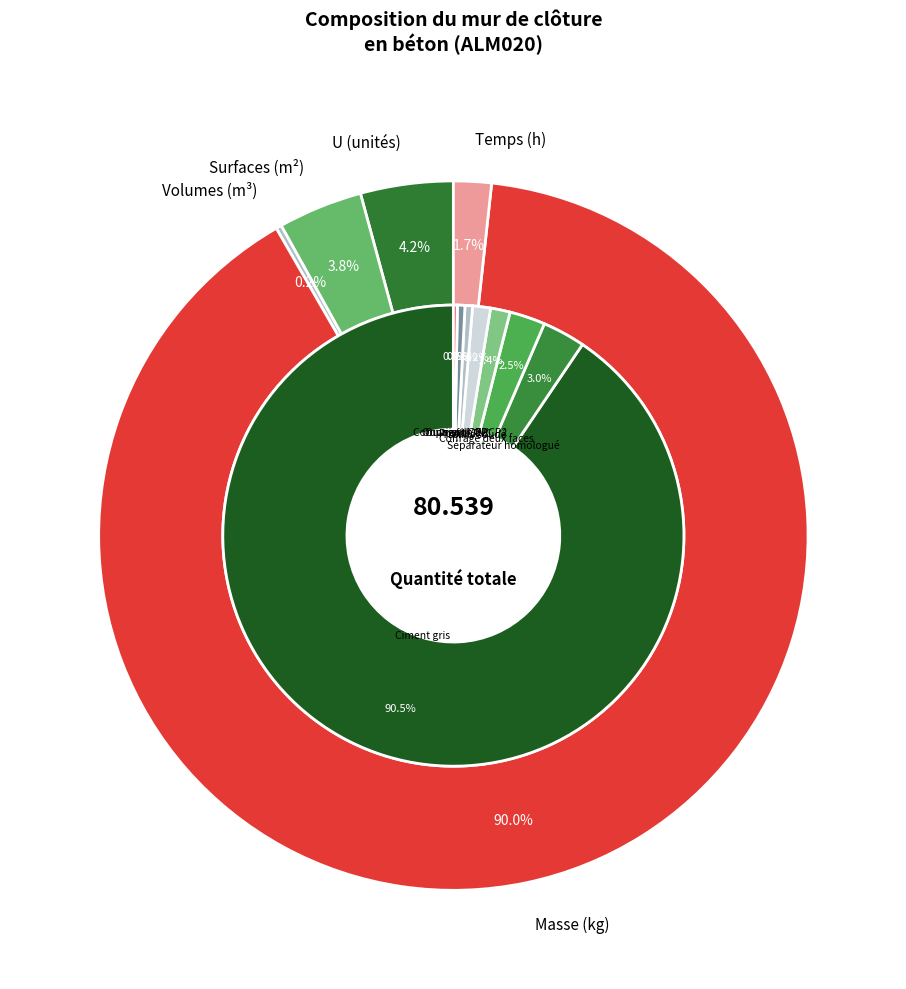

To the nearest percent, what is the difference between the largest and smallest slice percentages?

90%